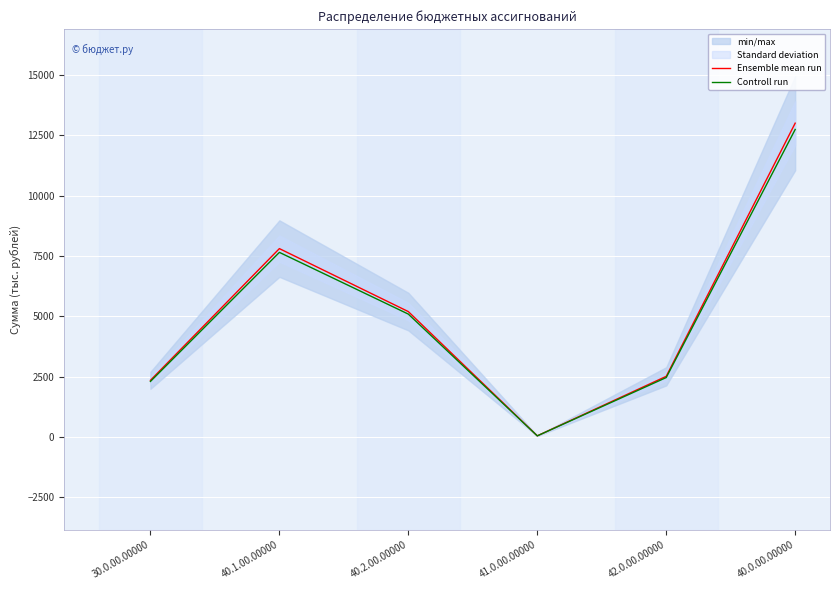

Rank the categories by Ensemble mean run value from highest to lowest.

40.0.00.00000, 40.1.00.00000, 40.2.00.00000, 42.0.00.00000, 30.0.00.00000, 41.0.00.00000